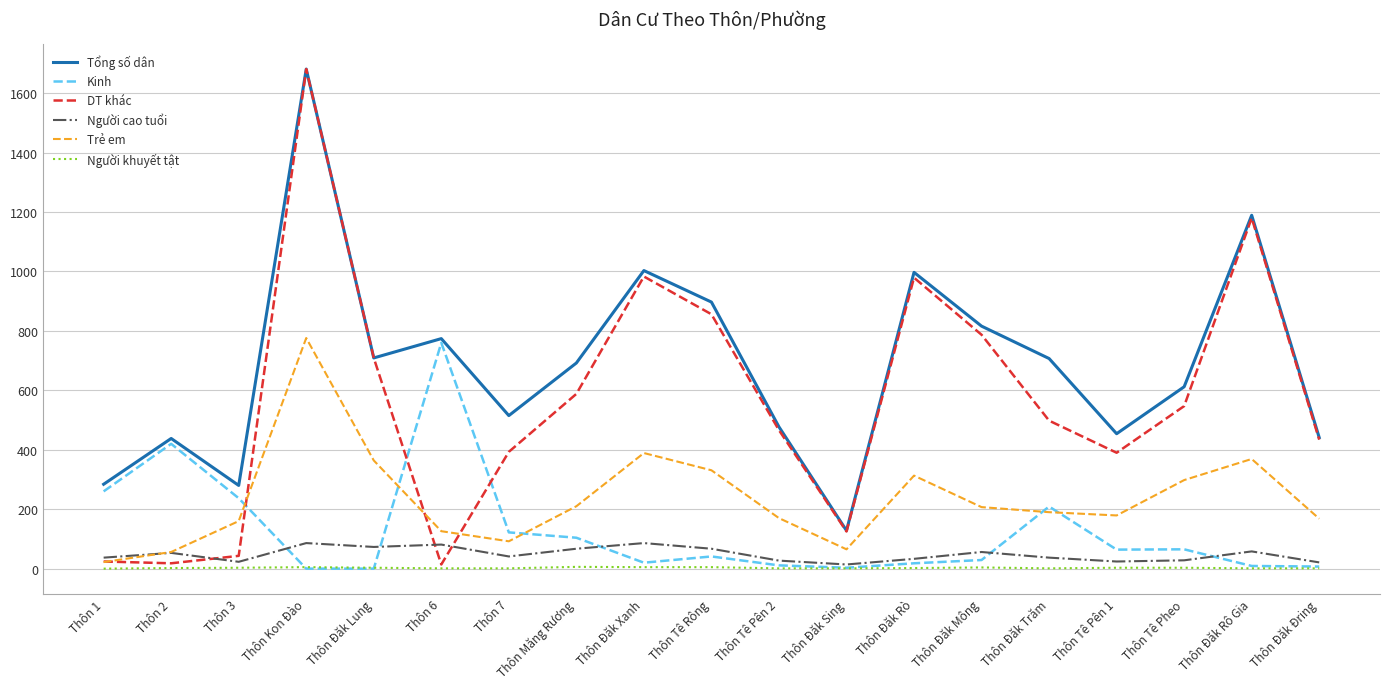

What are all the series names shown in the legend?

Tổng số dân, Kinh, DT khác, Người cao tuổi, Trẻ em, Người khuyết tật